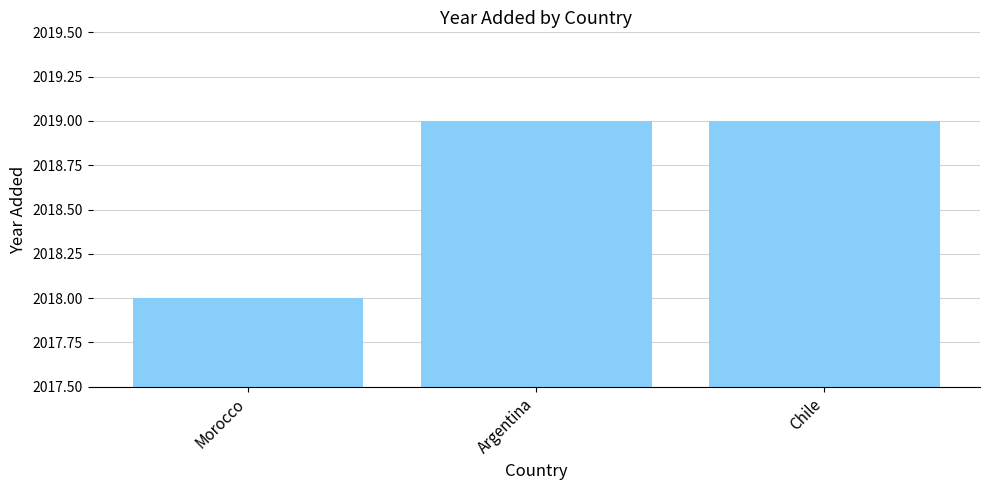

How many distinct data groups are displayed?

1